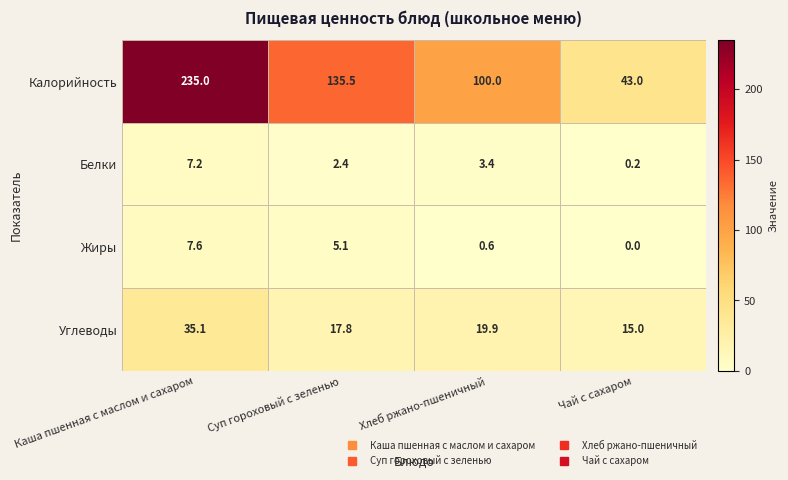

How many values in the Жиры series are below 5?

2